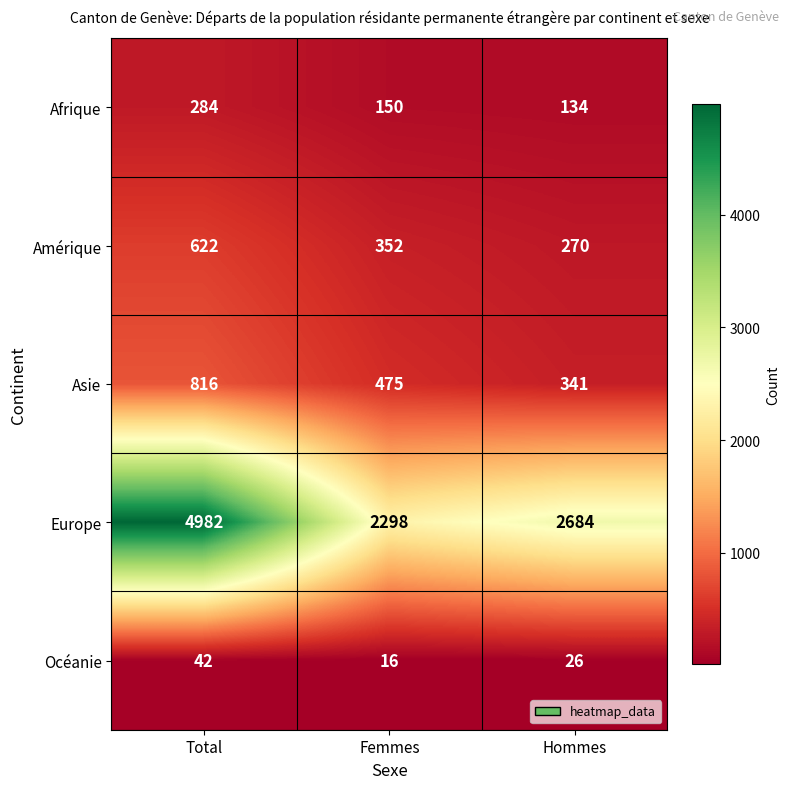

Count the Amérique values in the range 270 to 622.

3